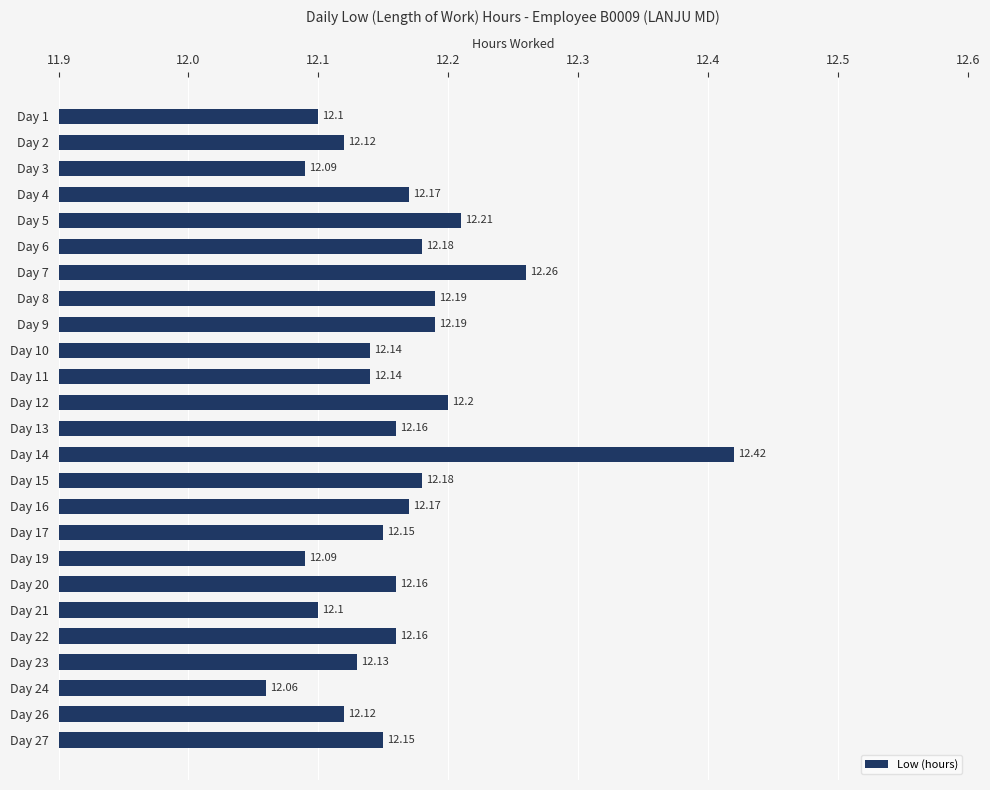

Between Day 12 and Day 7, which is larger?

Day 7